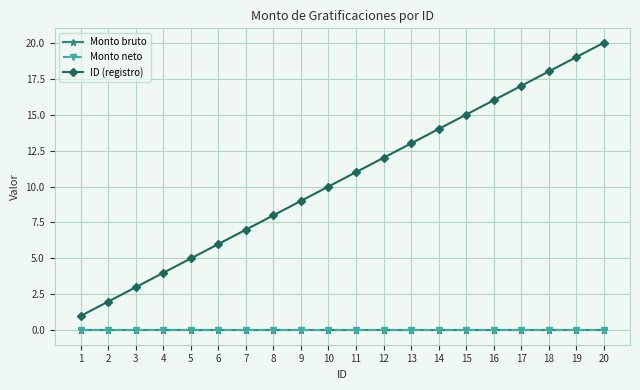

Does the chart have visible grid lines?

Yes